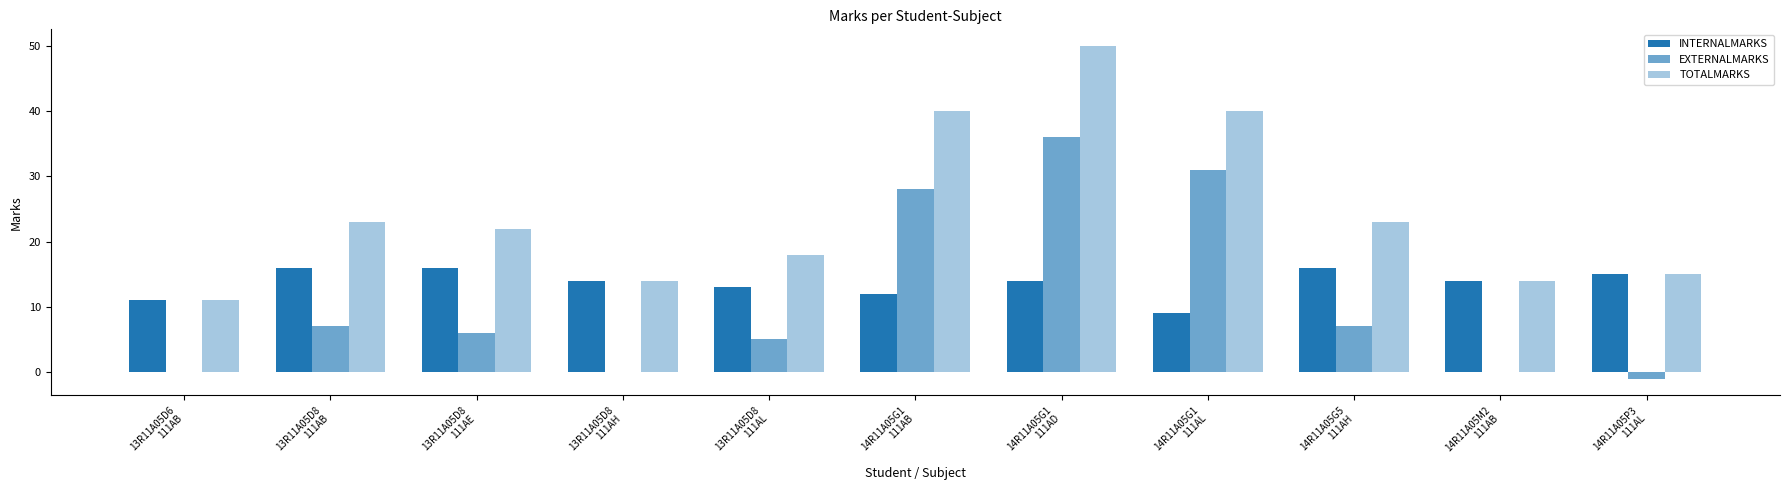

The value of INTERNALMARKS at 13R11A05D8
111AH is 7. True or false?

False